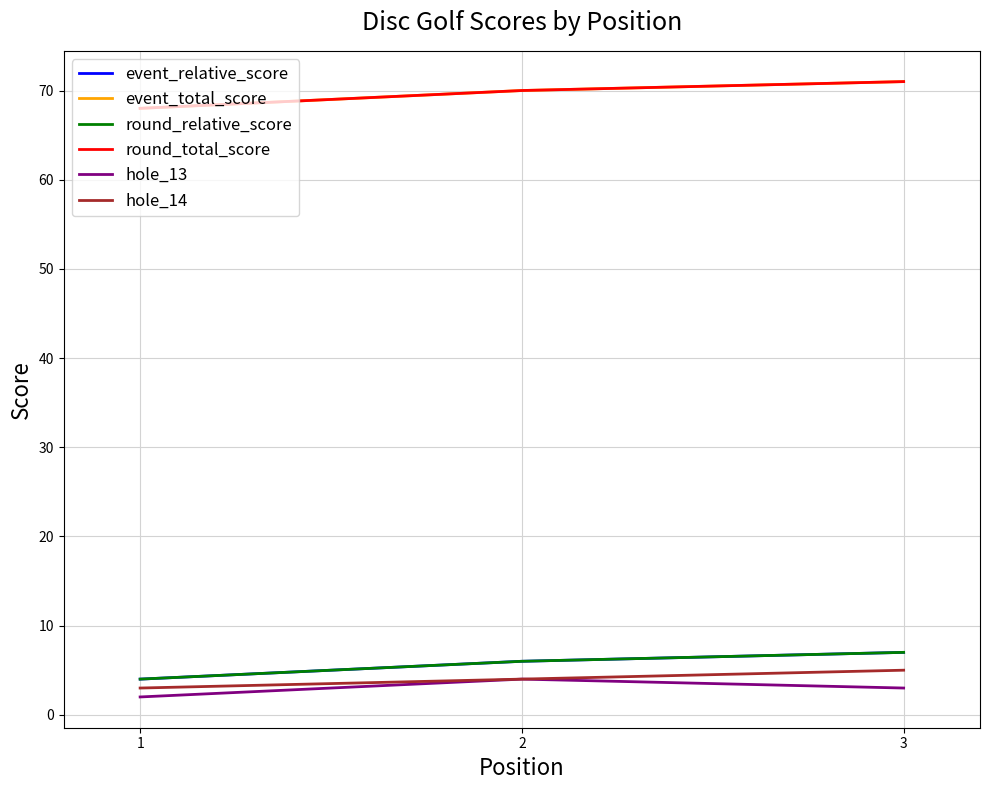

Reading left to right, list all the values displayed in this chart.

event_relative_score: 4	6	7
event_total_score: 68	70	71
round_relative_score: 4	6	7
round_total_score: 68	70	71
hole_13: 2	4	3
hole_14: 3	4	5